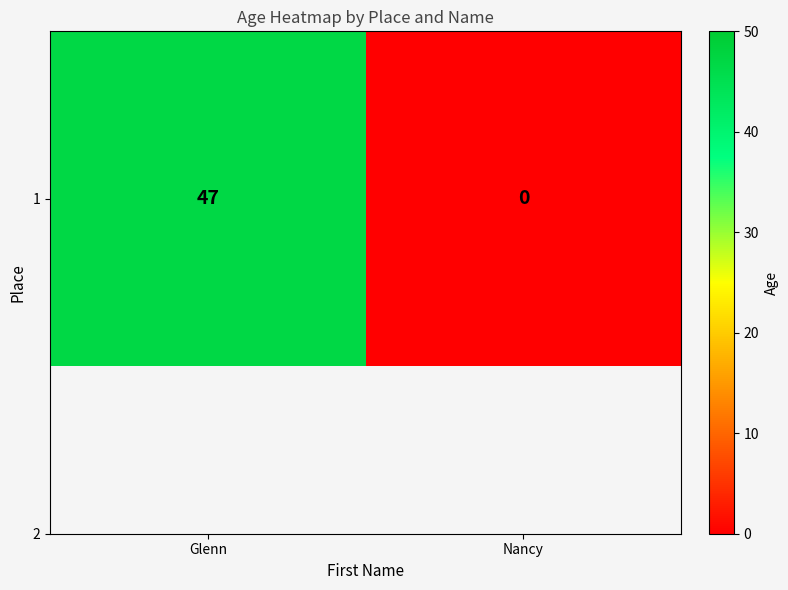

Count the number of categories in the chart.

2